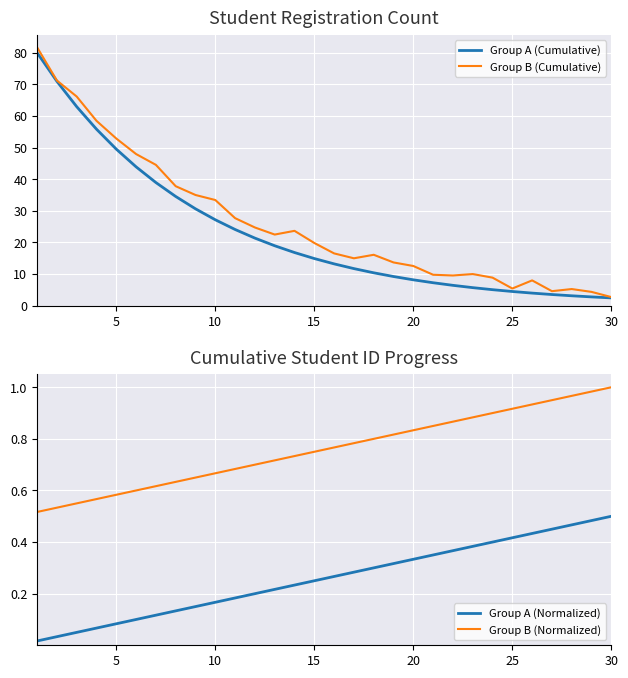

True or false: Group A (Normalized) has a value of 0.3 at 18.

True